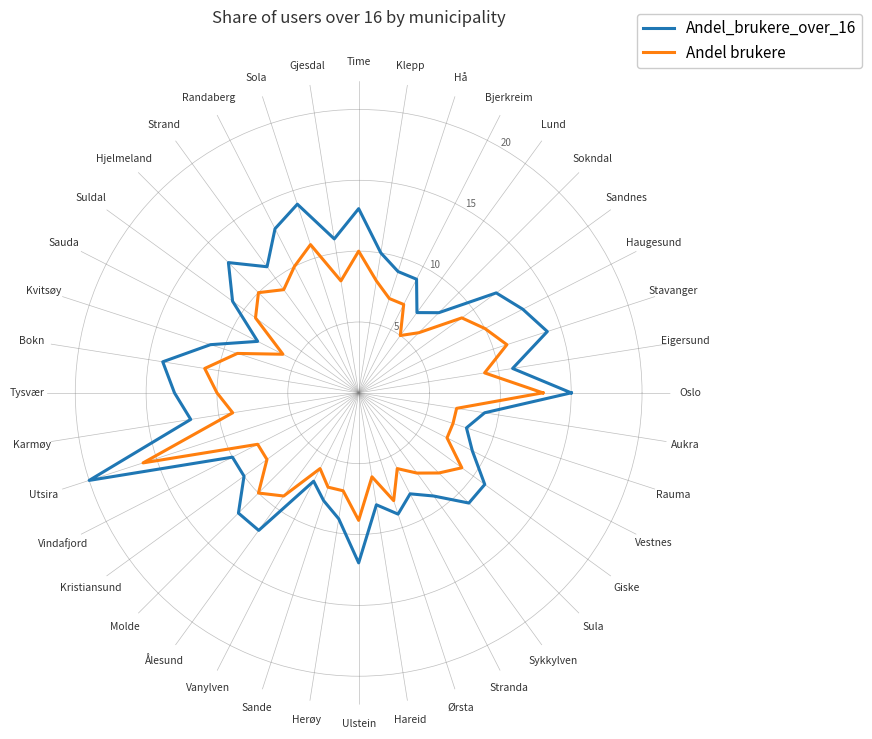

Is it true that Andel_brukere_over_16 equals 7 at Vanylven?

True